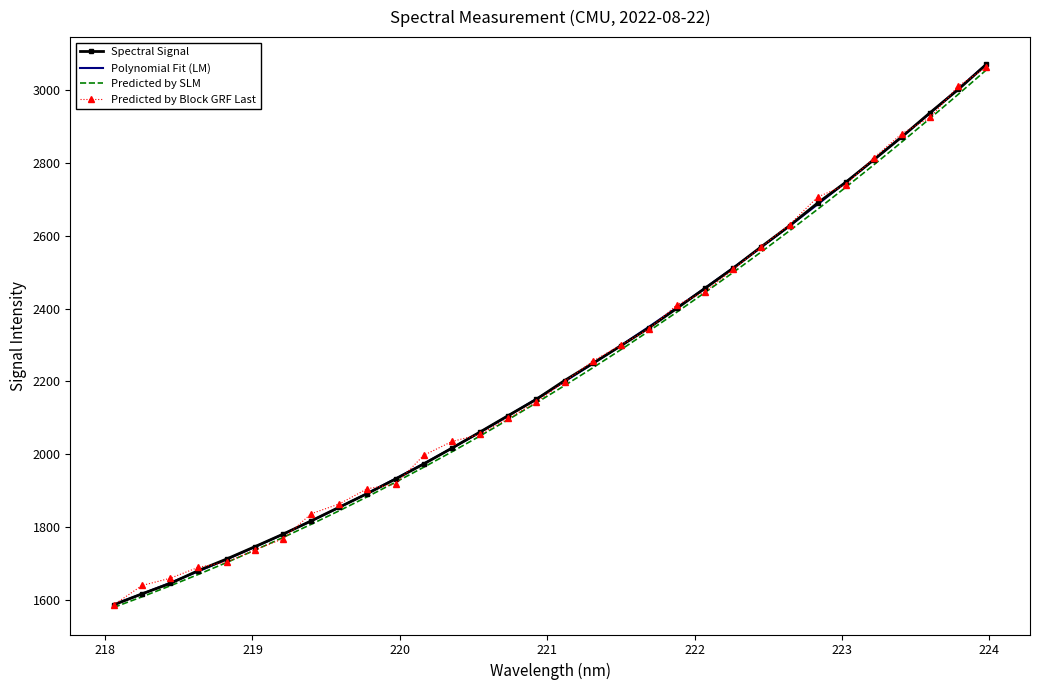

True or false: Predicted by Block GRF Last has more than 1 interior local peaks.

False